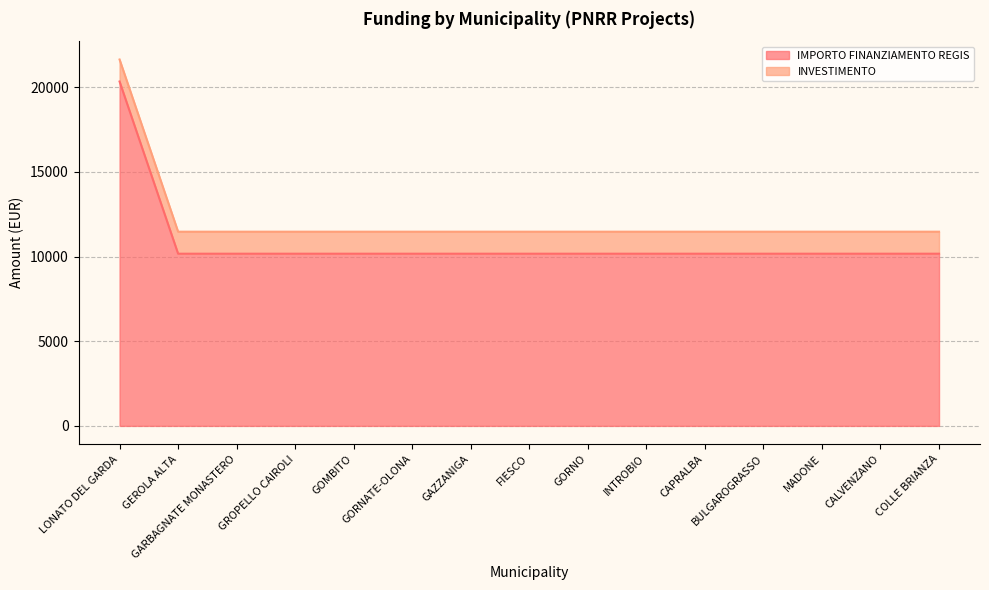

What is the approximate value at COLLE BRIANZA, to the nearest 10?

10170